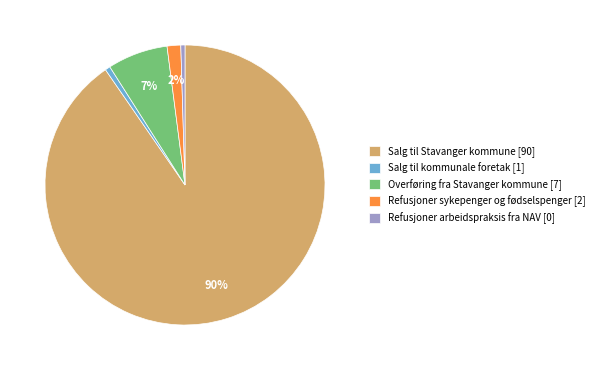

To the nearest percent, what portion does Salg til Stavanger kommune represent?

90%